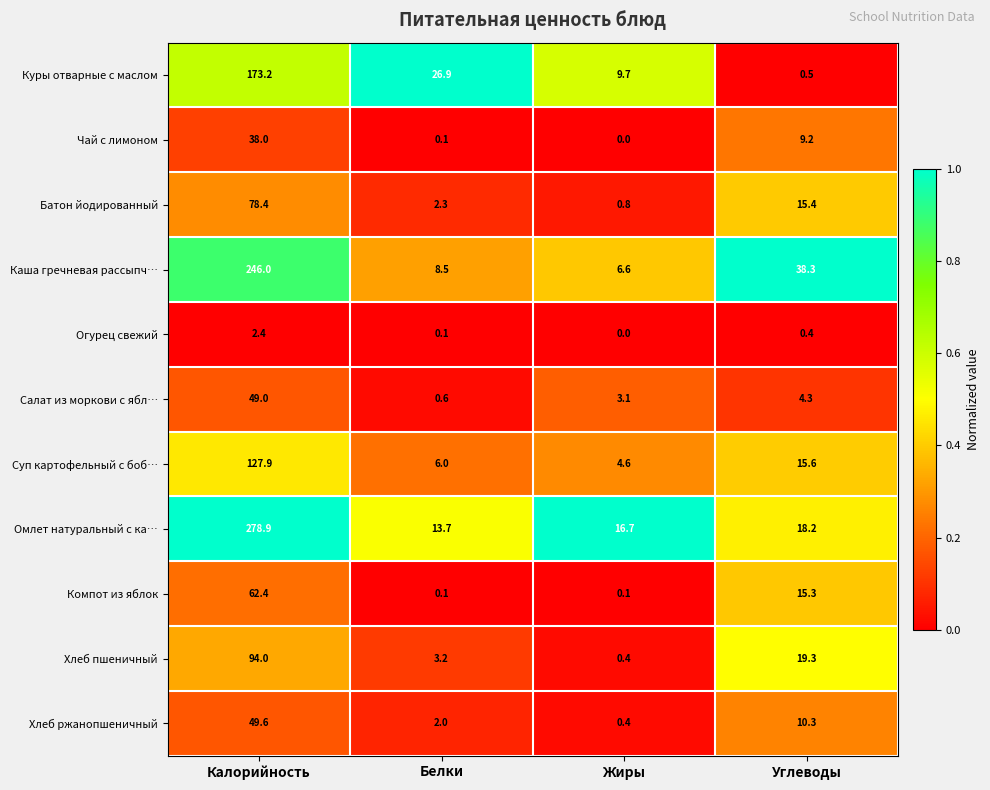

The value of Огурец свежий at Жиры is 0.0. True or false?

True